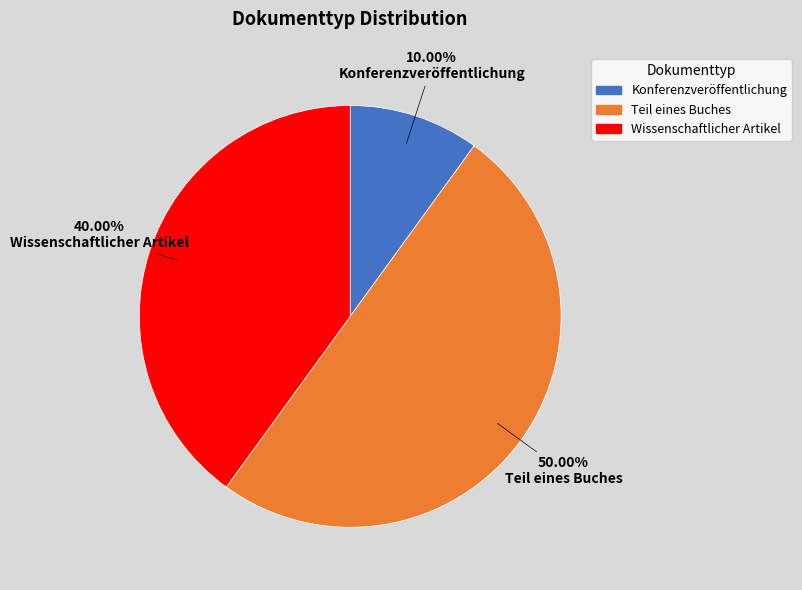

To the nearest percent, what percentage of the pie is Wissenschaftlicher Artikel?

40%